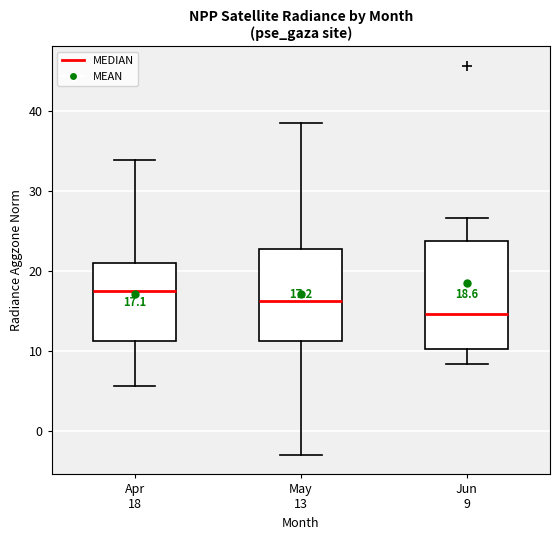

Which box has the highest median line?

Apr 18